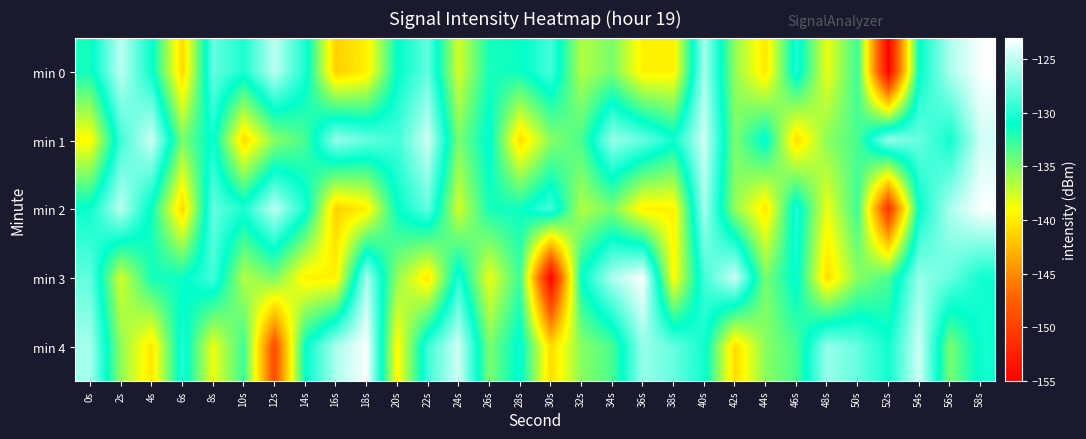

Reading left to right, extract all data points from this chart.

min 0: 0s=-131.6	2s=-125.1	4s=-130.7	6s=-141.0	8s=-127.9	10s=-130.1	12s=-125.1	14s=-130.1	16s=-141.4	18s=-139.8	20s=-131.1	22s=-128.0	24s=-137.6	26s=-131.6	28s=-131.4	30s=-128.9	32s=-136.5	34s=-134.8	36s=-139.7	38s=-139.7	40s=-125.8	42s=-135.6	44s=-140.2	46s=-129.9	48s=-138.4	50s=-132.9	52s=-154.9	54s=-131.0	56s=-125.7	58s=-123.1
min 1: 0s=-139.2	2s=-129.0	4s=-124.6	6s=-134.8	8s=-130.5	10s=-140.8	12s=-135.3	14s=-133.3	16s=-126.3	18s=-127.8	20s=-129.0	22s=-124.6	24s=-134.8	26s=-130.5	28s=-140.8	30s=-135.3	32s=-133.3	34s=-126.3	36s=-127.8	38s=-130.5	40s=-124.6	42s=-134.8	44s=-130.5	46s=-140.8	48s=-135.3	50s=-133.3	52s=-126.3	54s=-127.8	56s=-130.5	58s=-124.6
min 2: 0s=-130.7	2s=-125.1	4s=-131.6	6s=-141.0	8s=-127.9	10s=-130.1	12s=-125.1	14s=-130.1	16s=-141.4	18s=-139.8	20s=-131.1	22s=-128.0	24s=-137.6	26s=-131.6	28s=-131.4	30s=-128.9	32s=-136.5	34s=-134.8	36s=-139.7	38s=-139.7	40s=-125.8	42s=-135.6	44s=-140.2	46s=-129.9	48s=-138.4	50s=-132.9	52s=-150.9	54s=-131.0	56s=-125.7	58s=-123.1
min 3: 0s=-128.0	2s=-137.6	4s=-131.6	6s=-131.4	8s=-128.9	10s=-136.5	12s=-134.8	14s=-139.7	16s=-139.7	18s=-125.8	20s=-135.6	22s=-140.2	24s=-129.9	26s=-138.4	28s=-132.9	30s=-154.9	32s=-131.0	34s=-125.7	36s=-123.1	38s=-139.2	40s=-129.0	42s=-124.6	44s=-134.8	46s=-130.5	48s=-140.8	50s=-135.3	52s=-133.3	54s=-126.3	56s=-127.8	58s=-130.5
min 4: 0s=-125.8	2s=-135.6	4s=-140.2	6s=-129.9	8s=-138.4	10s=-132.9	12s=-148.9	14s=-131.0	16s=-125.7	18s=-123.1	20s=-139.2	22s=-129.0	24s=-124.6	26s=-134.8	28s=-130.5	30s=-140.8	32s=-135.3	34s=-133.3	36s=-126.3	38s=-127.8	40s=-130.5	42s=-140.8	44s=-135.3	46s=-133.3	48s=-126.3	50s=-127.8	52s=-130.5	54s=-124.6	56s=-134.8	58s=-130.5